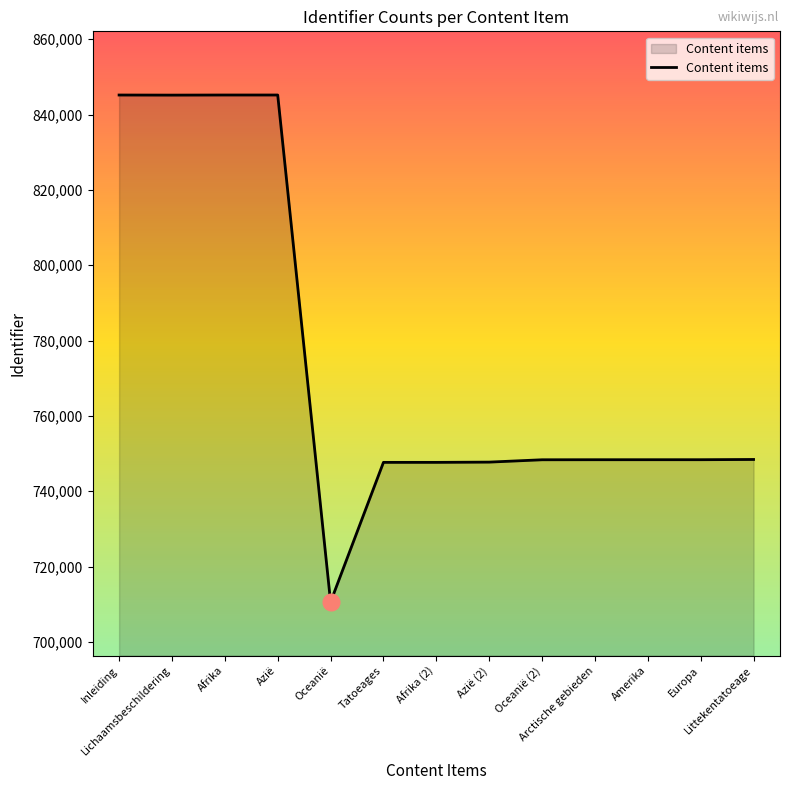

What is the ratio of the value at Tatoeages to the value at Azië (2)?

1.0